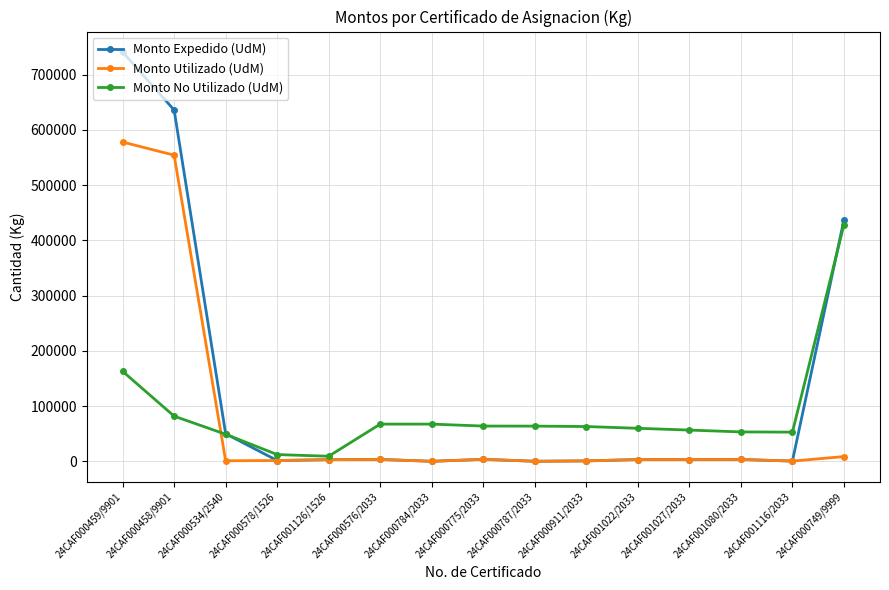

Which category has the highest value across all series?

24CAF000459/9901